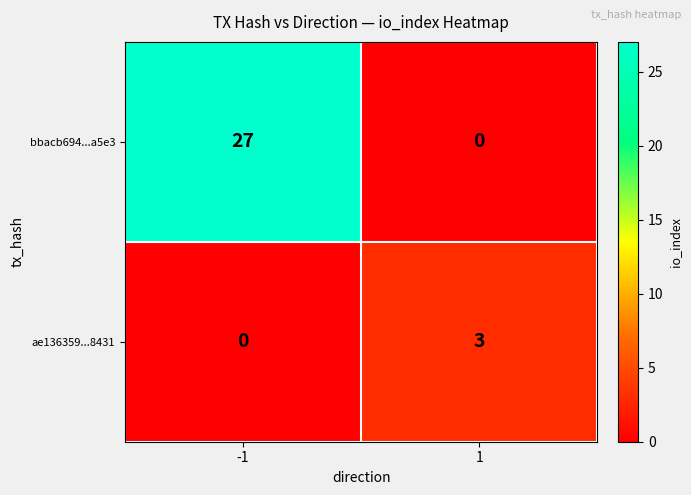

The ae136359...8431 series shows 2 at 1. True or false?

False